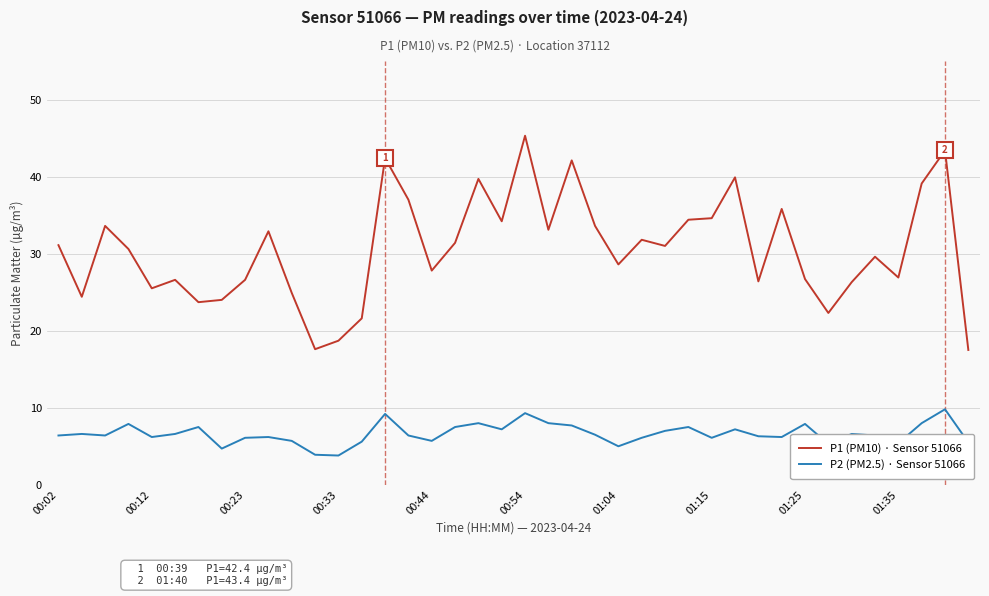

What is the difference between the second highest and second lowest values in the P2 (PM2.5) · Sensor 51066 series?

5.4